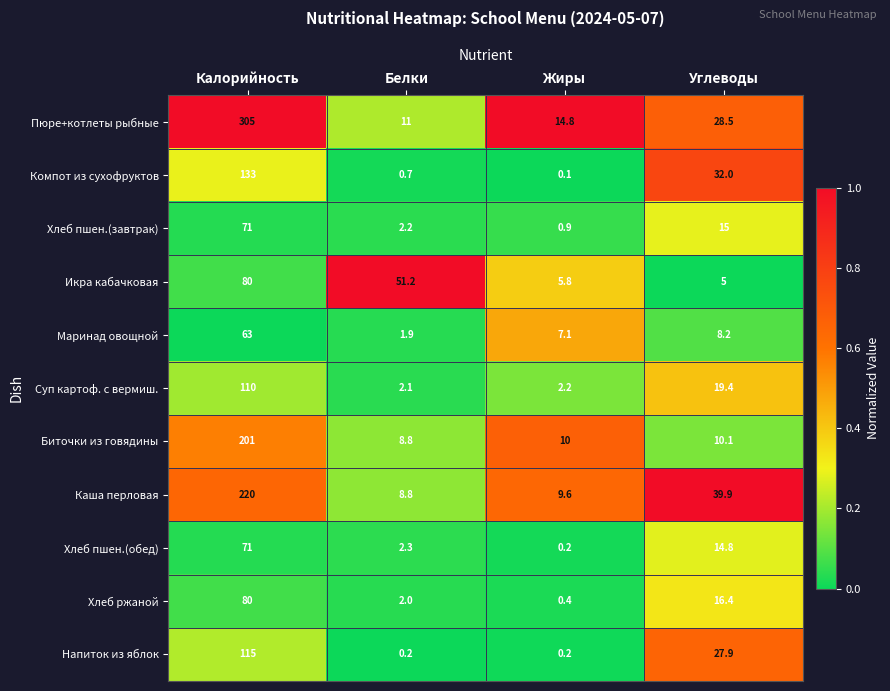

How many data points does each series have?

4